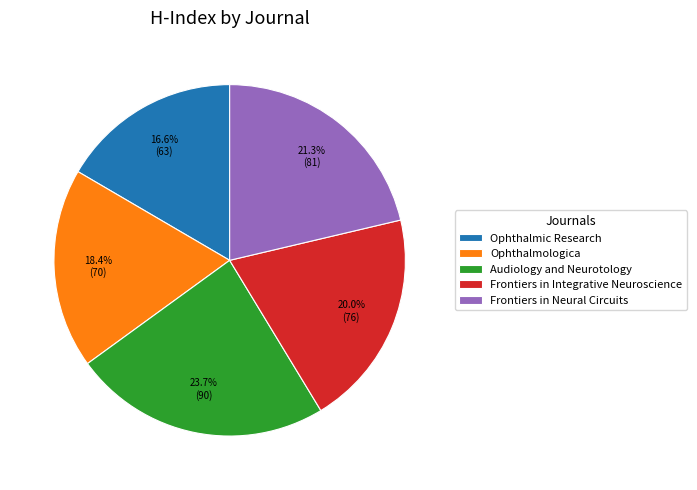

What percentage is NOT represented by Audiology and Neurotology?

76.3%